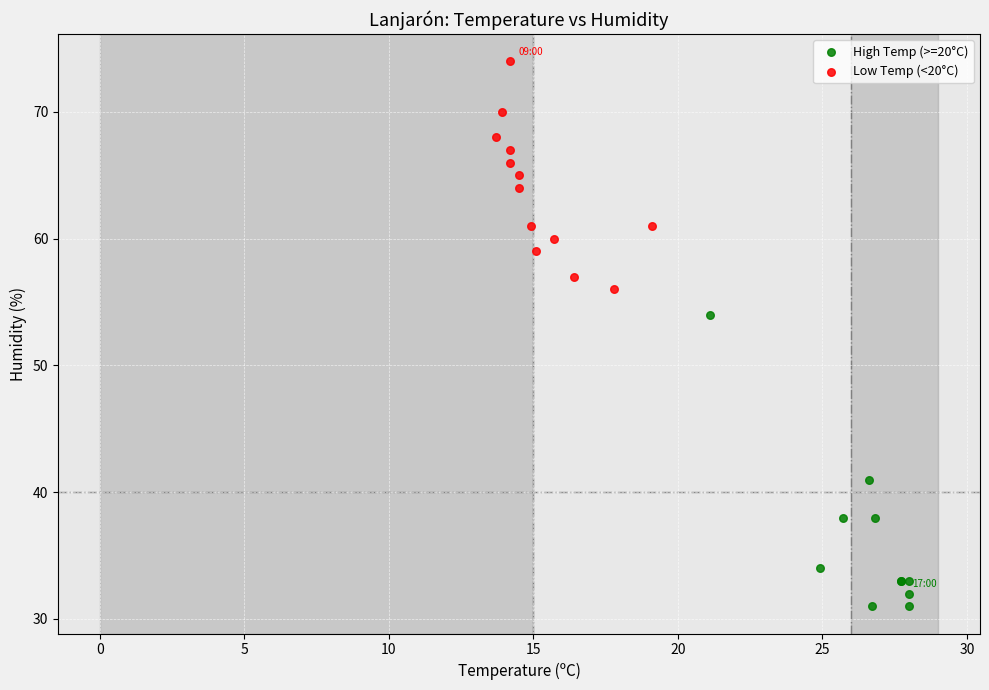

What are all the series names shown in the legend?

High Temp (>=20°C), Low Temp (<20°C)